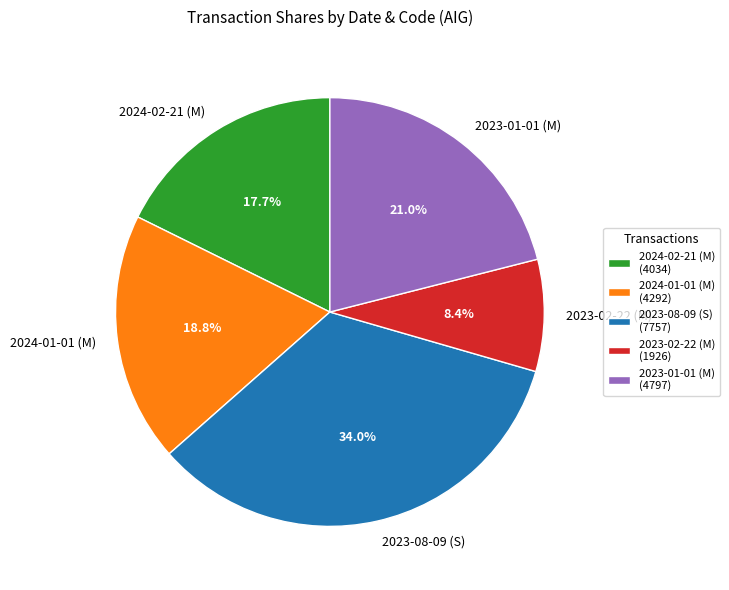

The 2023-01-01 (M) slice represents 29% of the pie. True or false?

False